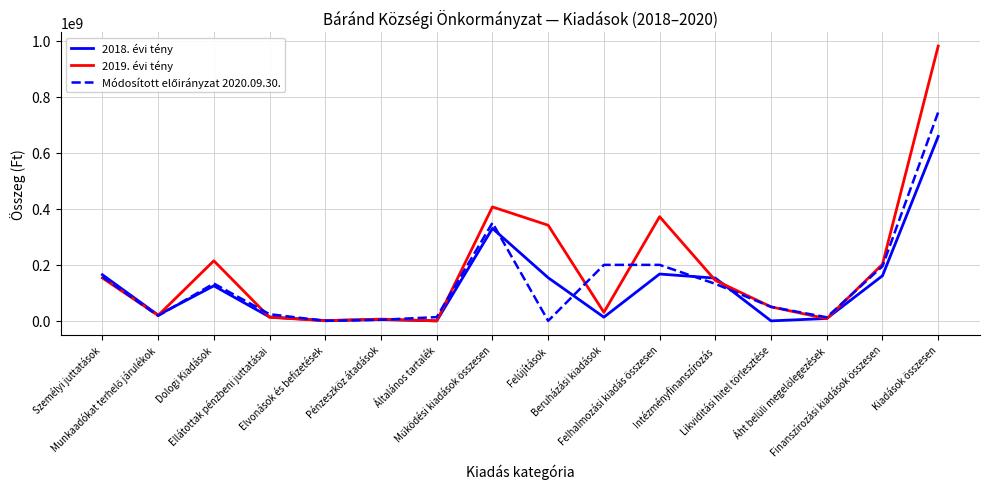

What is the sum of all 2019. évi tény values?

2941878291